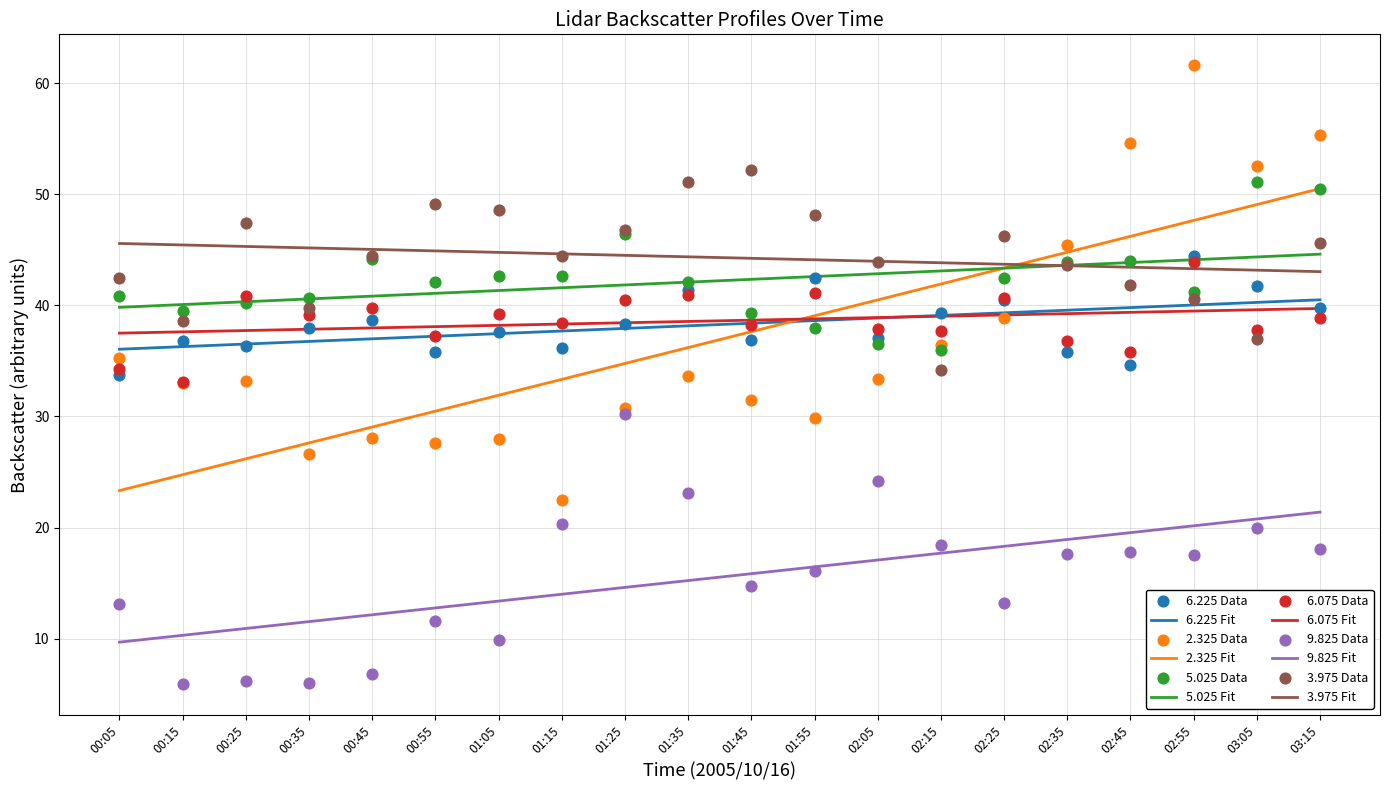

What are all the series names shown in the legend?

6.225, 2.325, 5.025, 6.075, 9.825, 3.975